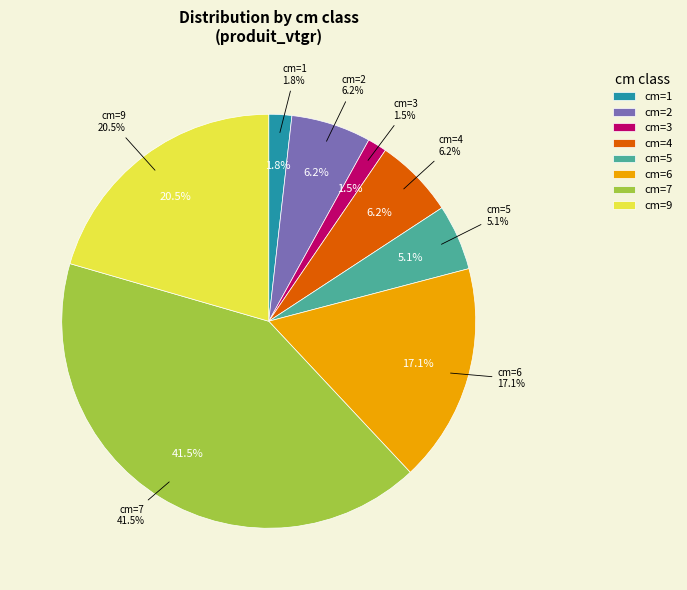

Count the number of slices in the pie.

8